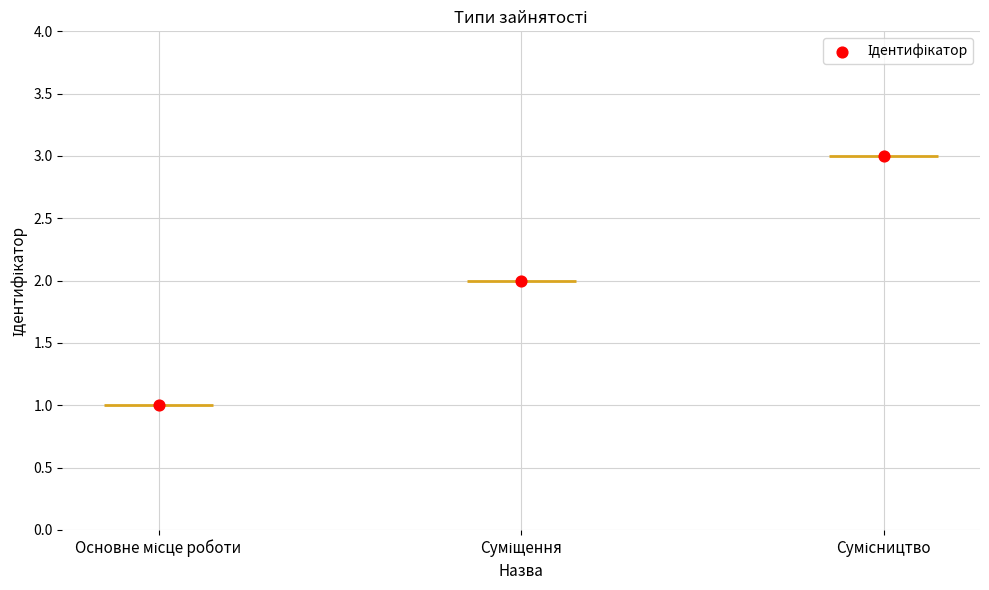

Between Суміщення and Сумісництво, which is larger?

Сумісництво